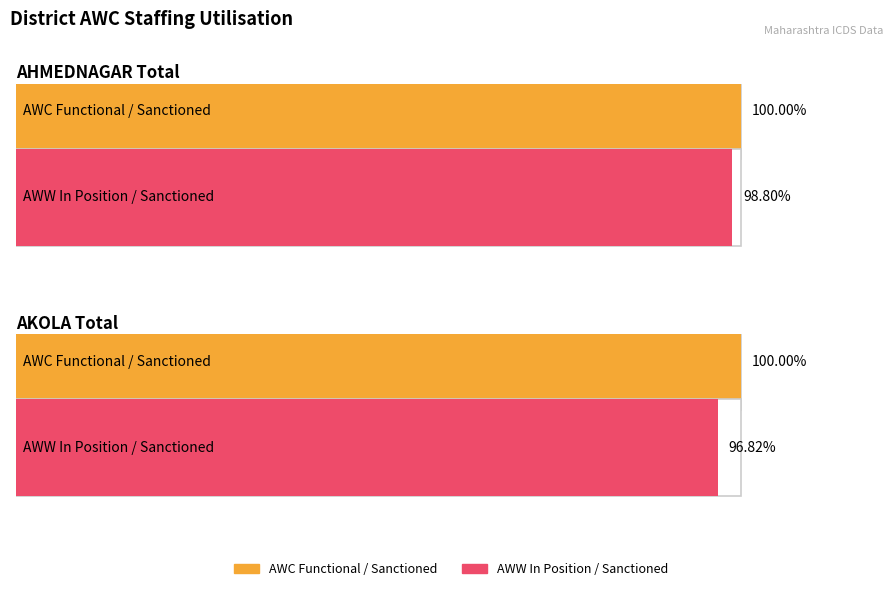

Which label corresponds to the largest value in the chart?

AHMEDNAGAR Total